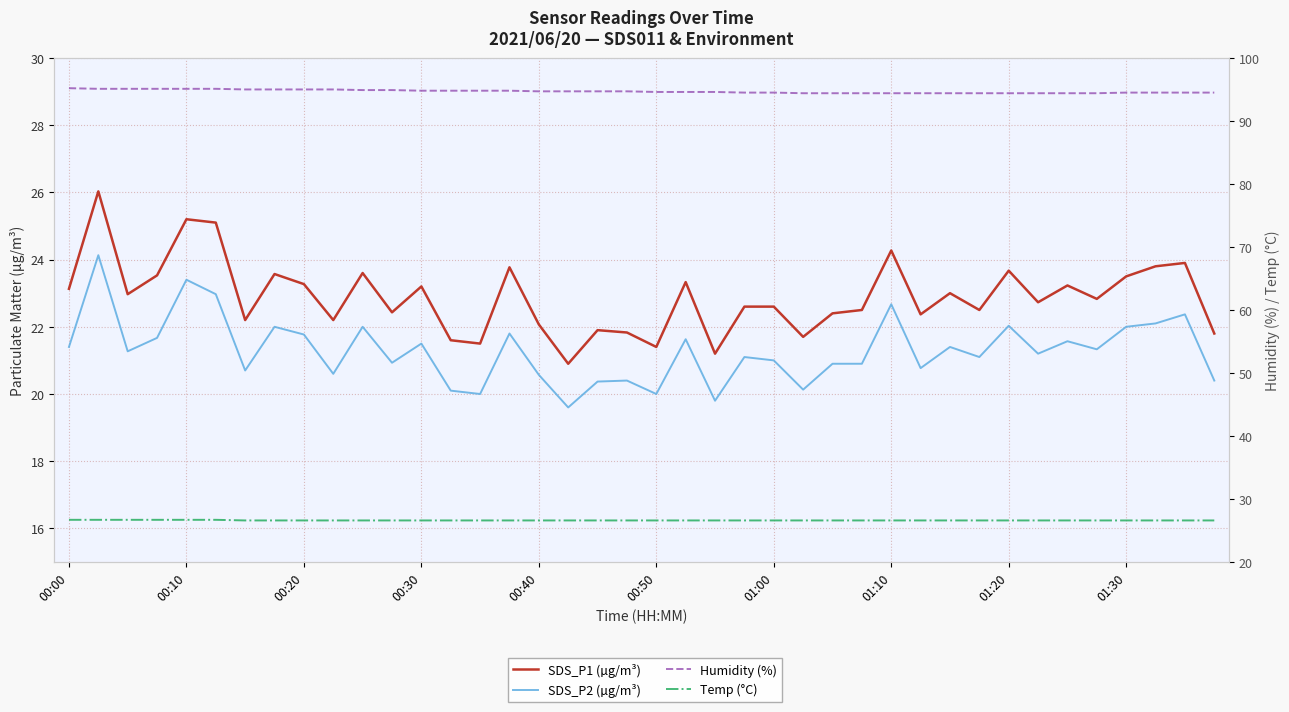

How many lines are shown in the chart?

4